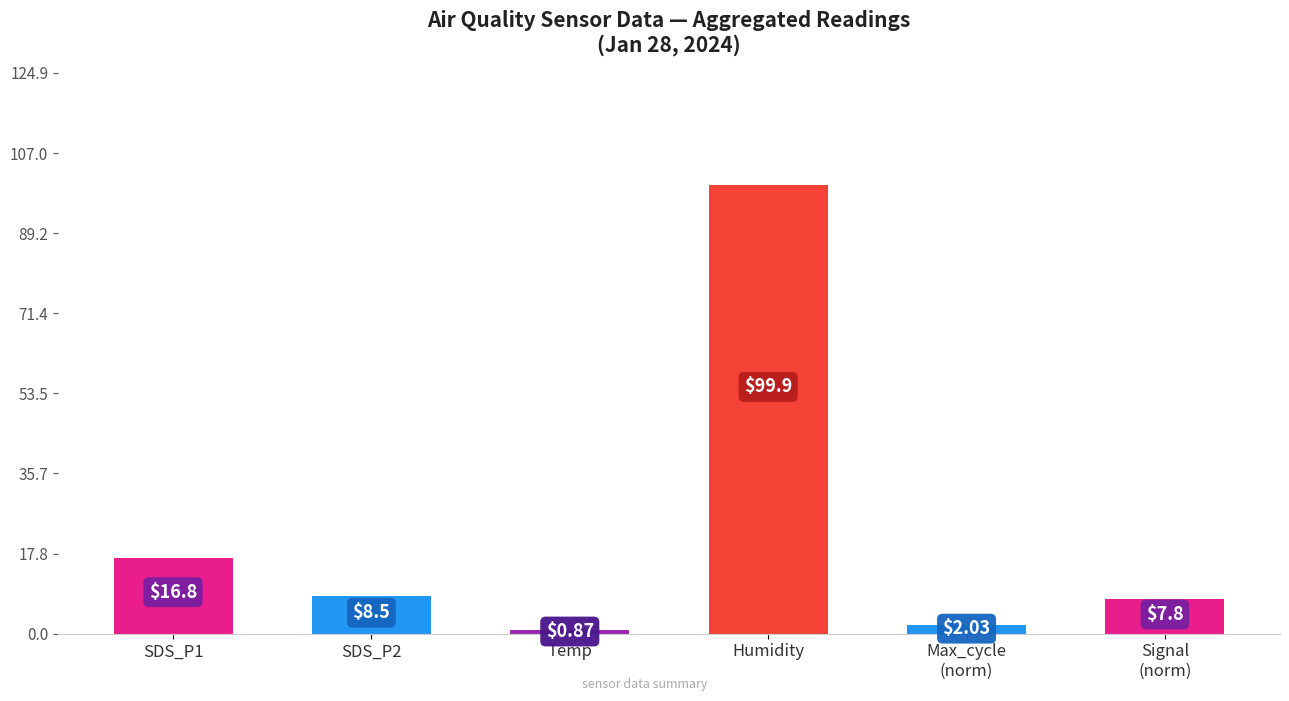

What is the change in value from SDS_P1 to Humidity?

+83.1